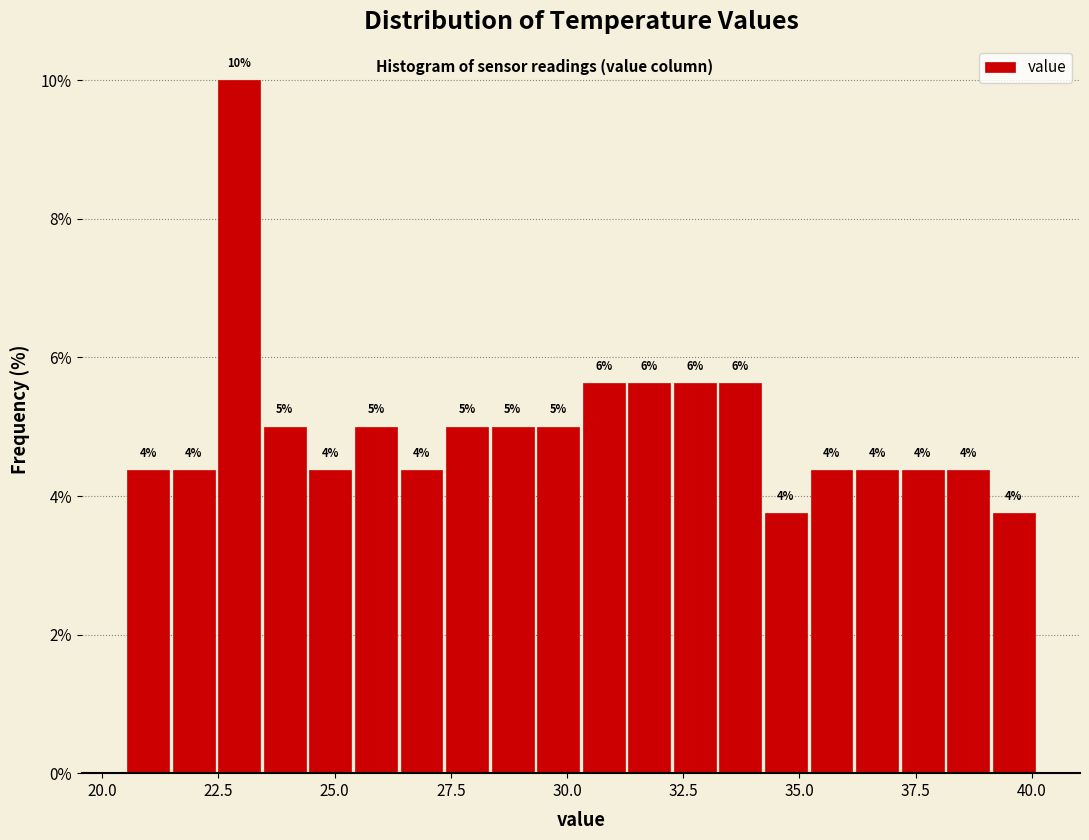

Read against the x-axis, roughly where is the centre of the tallest bar?

23.0